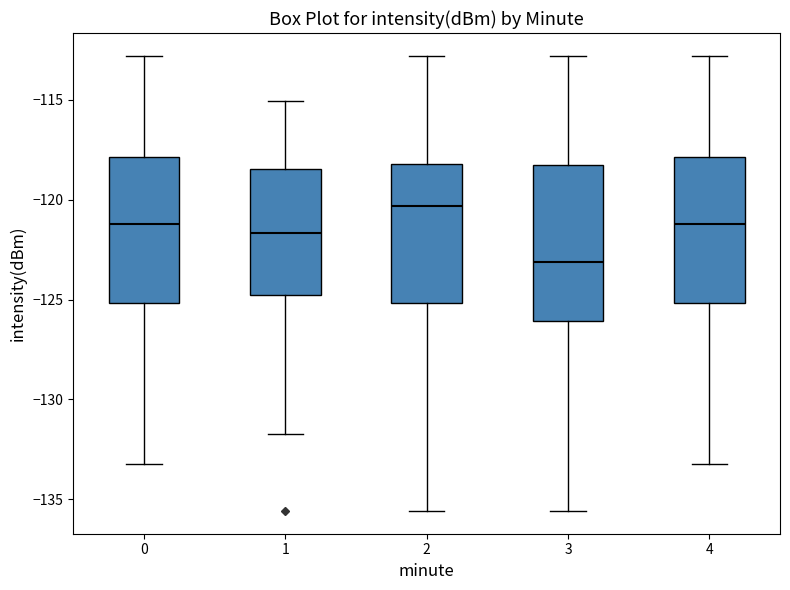

Reading left to right, transcribe this box plot: for each box, give where its median line is, the range the box spans, and where its two whiskers end, as read against the y-axis. The values are not printed on the chart, so give them approximately, as read against the axis.

0: median -121.0, box -125.0 to -118.0, whiskers -133.0 to -113.0
1: median -121.5, box -125.0 to -118.5, whiskers -131.5 to -115.0
2: median -120.5, box -125.0 to -118.0, whiskers -135.5 to -113.0
3: median -123.0, box -126.0 to -118.5, whiskers -135.5 to -113.0
4: median -121.0, box -125.0 to -118.0, whiskers -133.0 to -113.0